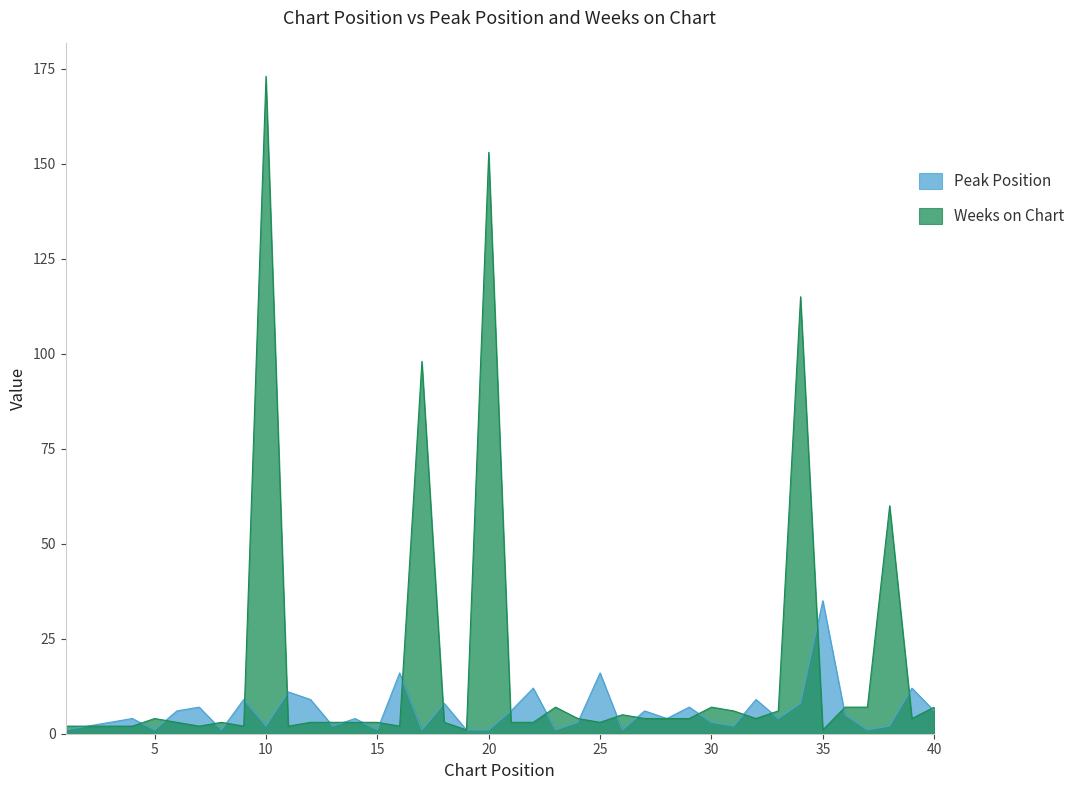

How many lines are shown in the chart?

2